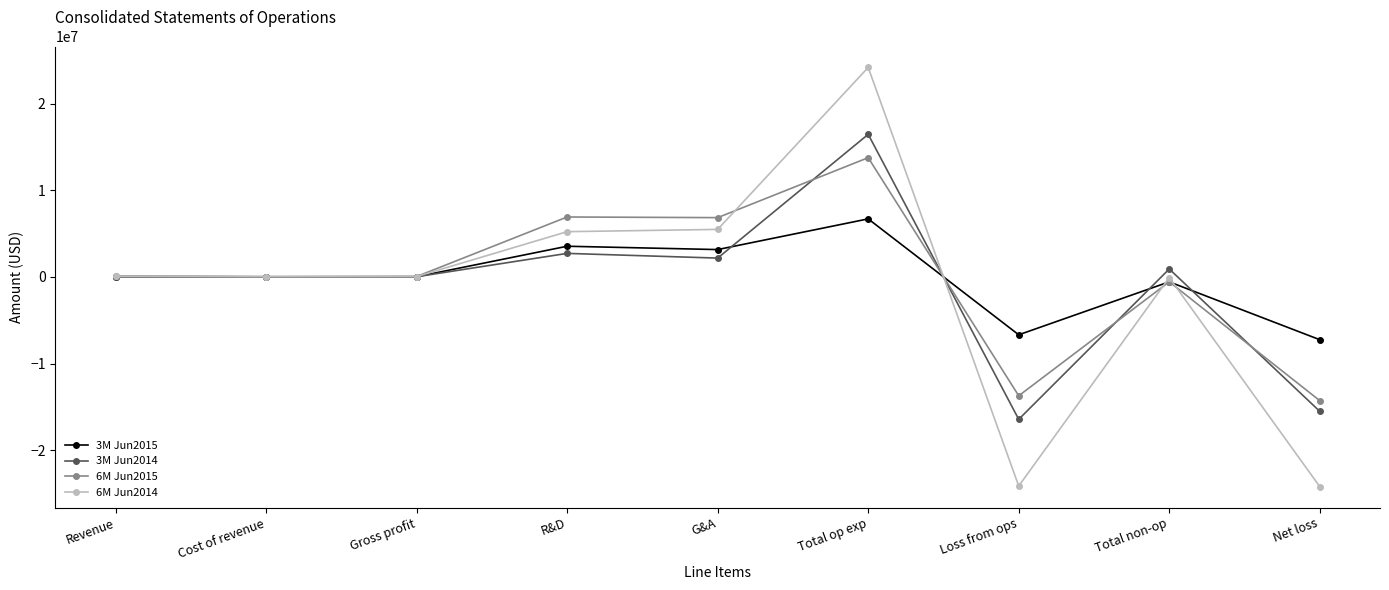

What is the value of the 6M Jun2015 point at the 2nd from the left?

31218